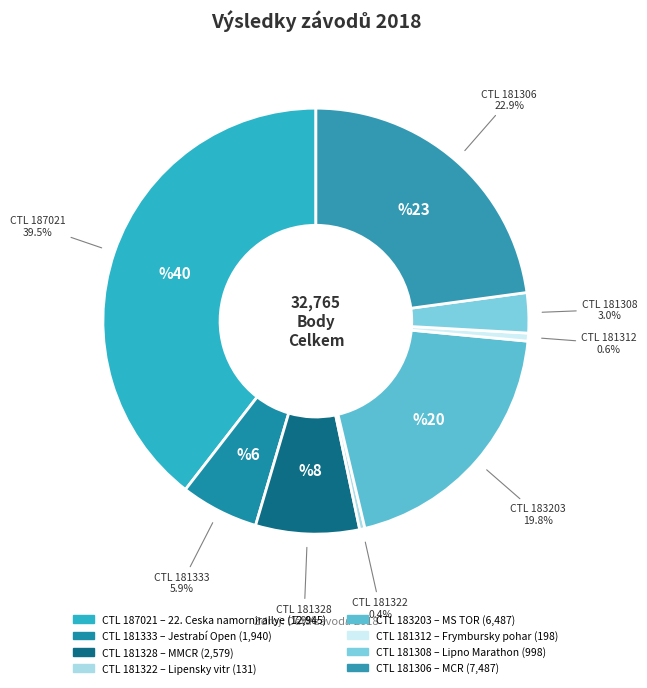

Which has a higher value, CTL 181306 or CTL 181322?

CTL 181306